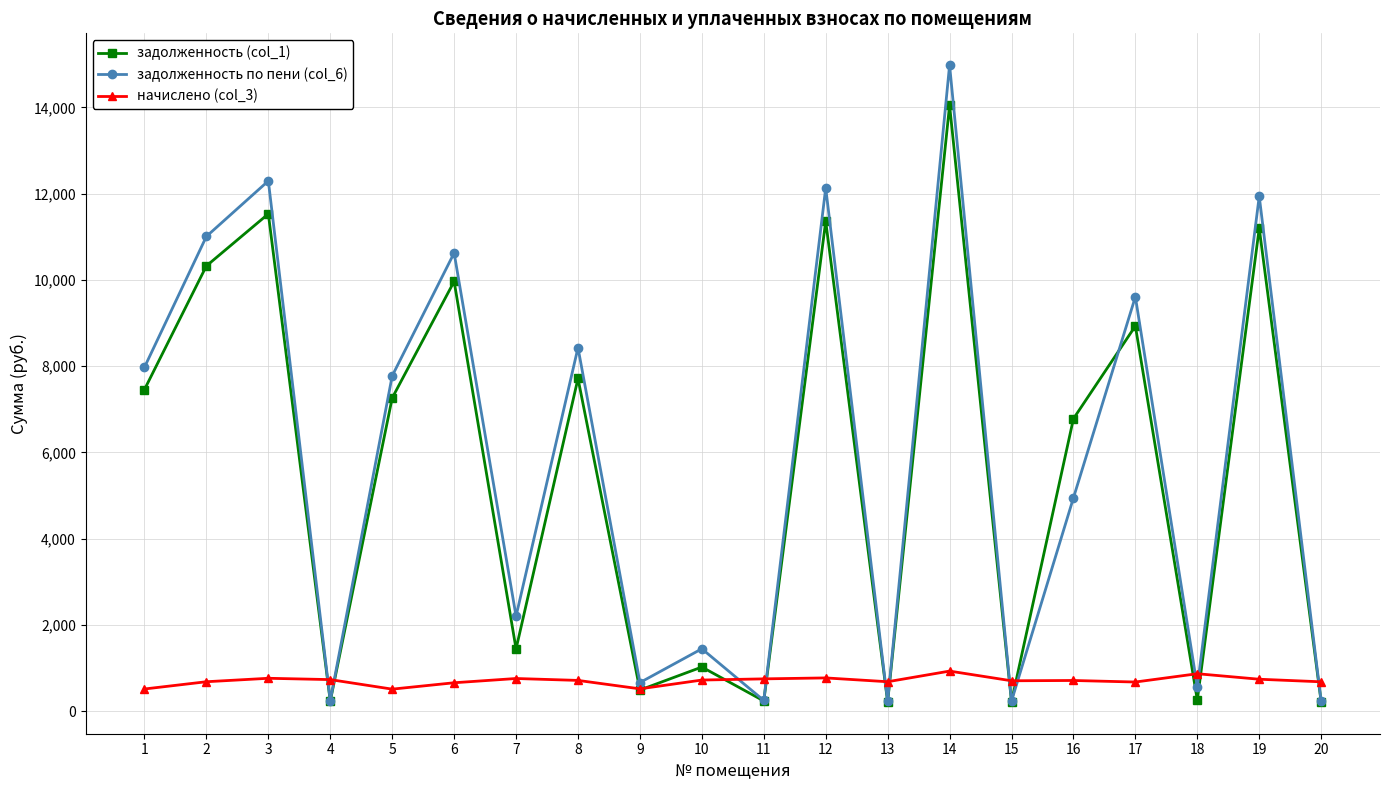

At which category does задолженность по пени (col_6) reach its first local valley?

4